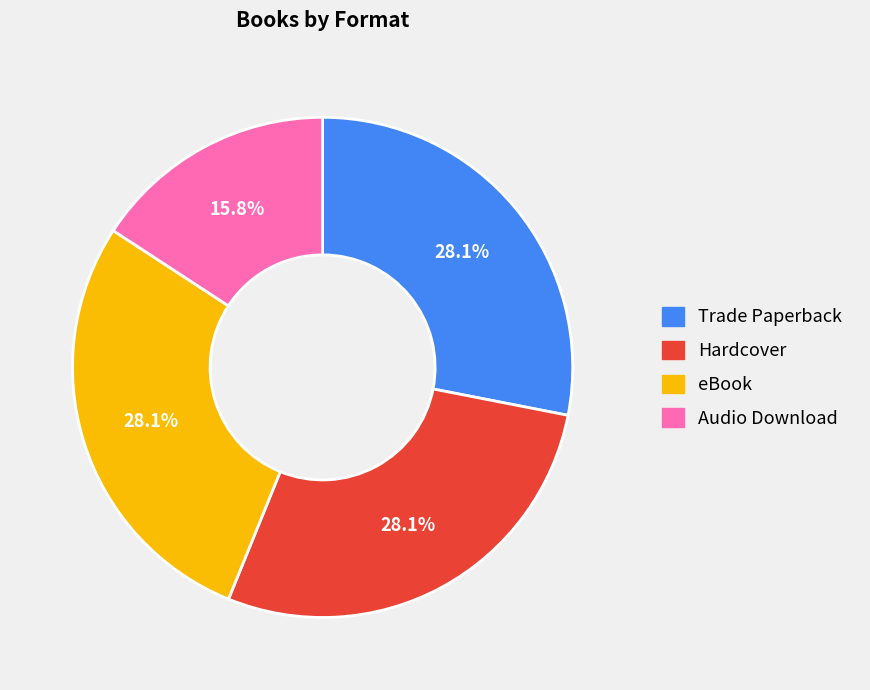

What percentage is the Audio Download slice, to the nearest percent?

16%